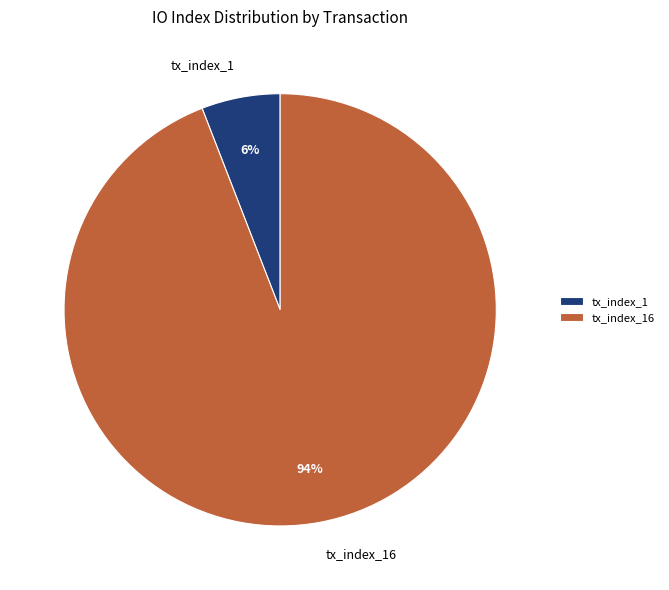

Rank the categories by value from highest to lowest.

tx_index_16, tx_index_1